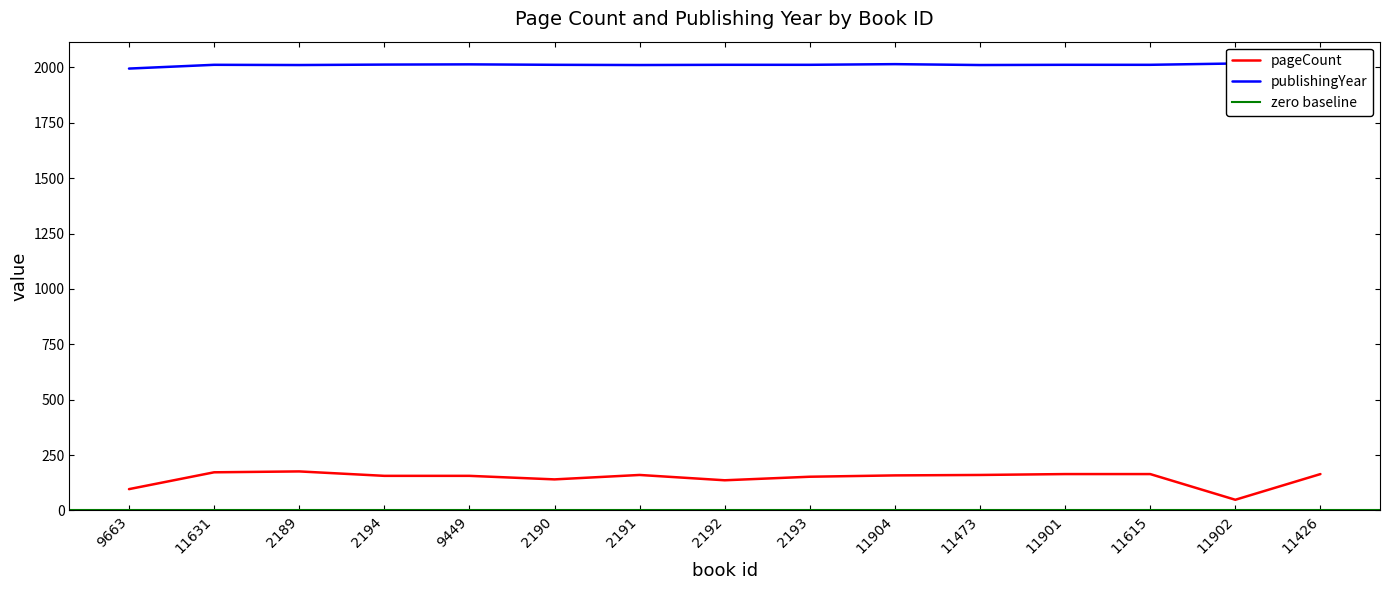

What is the value of the pageCount point at the 9th from the left?

152